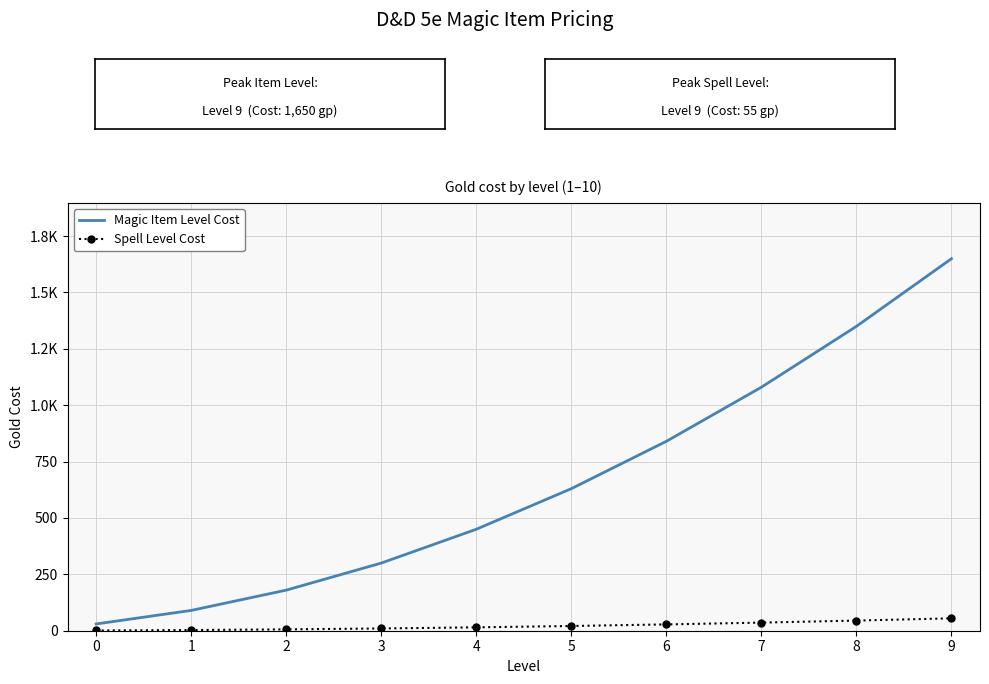

What are all the series names shown in the legend?

Magic Item Level Cost, Spell Level Cost